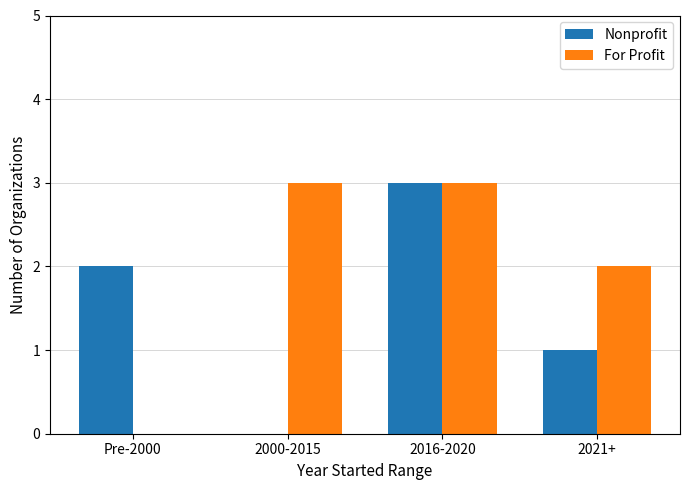

True or false: Nonprofit has a value of 1 at Pre-2000.

False